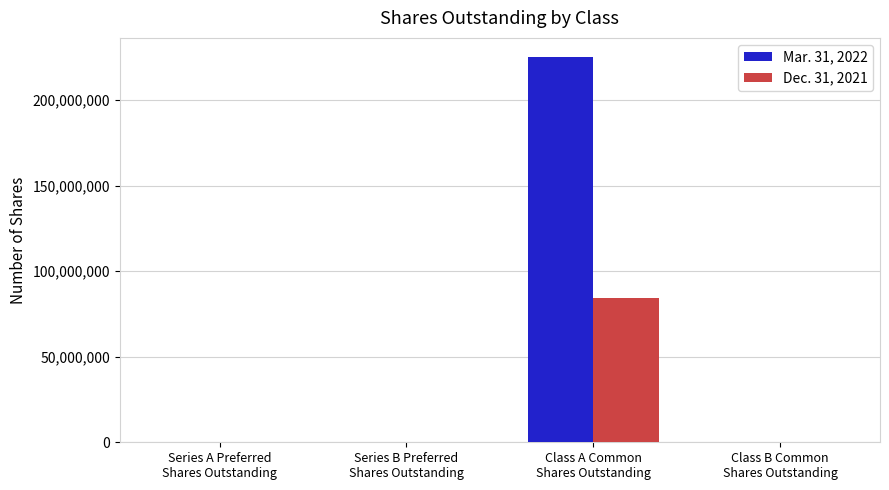

Which series has the largest total across all categories?

Mar. 31, 2022